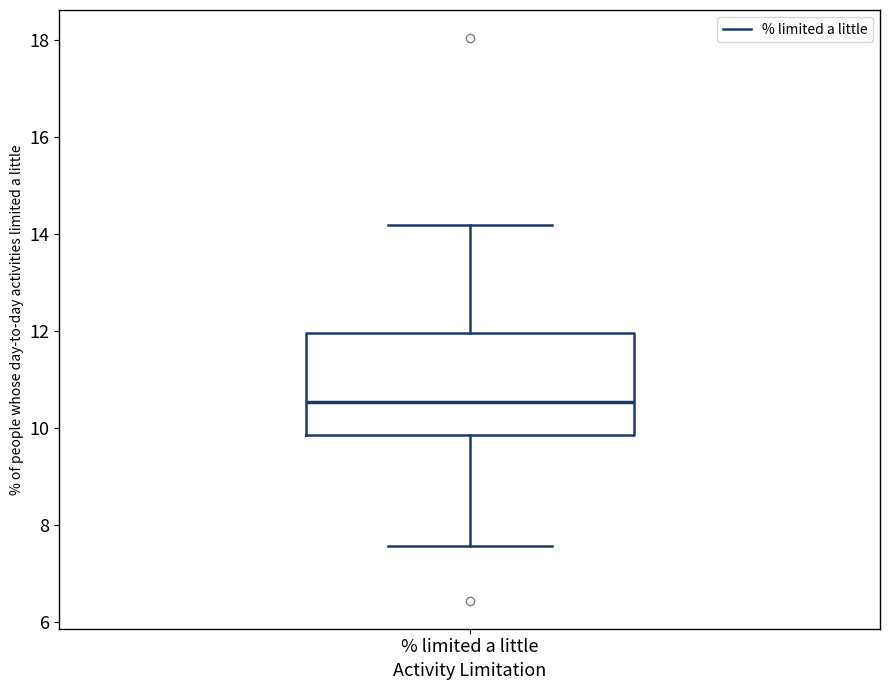

Transcribe this box plot: give where the median line is, the range the box spans, and where the two whiskers end, as read against the y-axis. The values are not printed on the chart, so give them approximately, as read against the axis.

median 10.6, box 9.8 to 12.0, whiskers 7.6 to 14.2